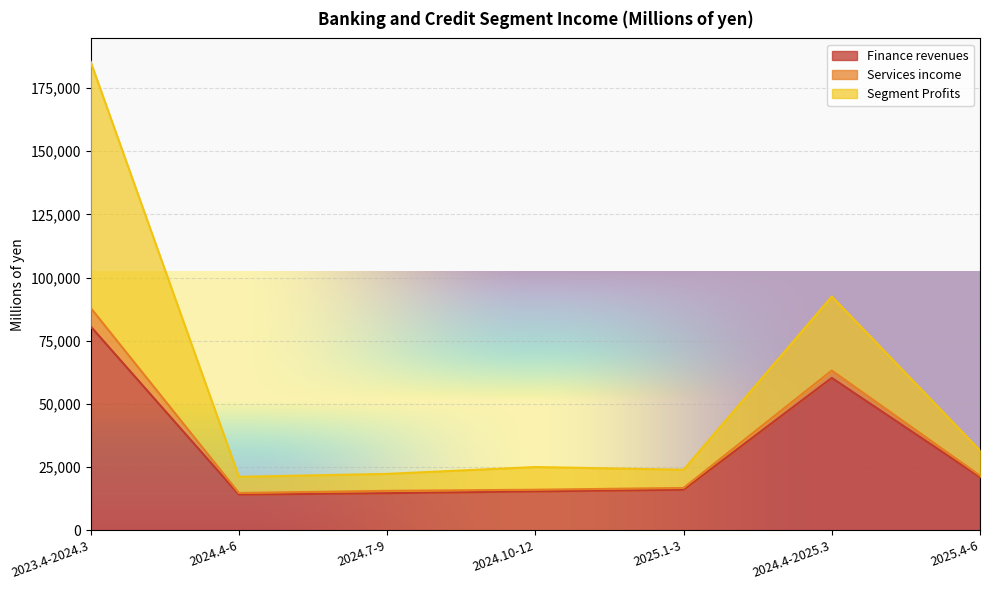

What is the label of the 7th point from the left?

2025.4-6